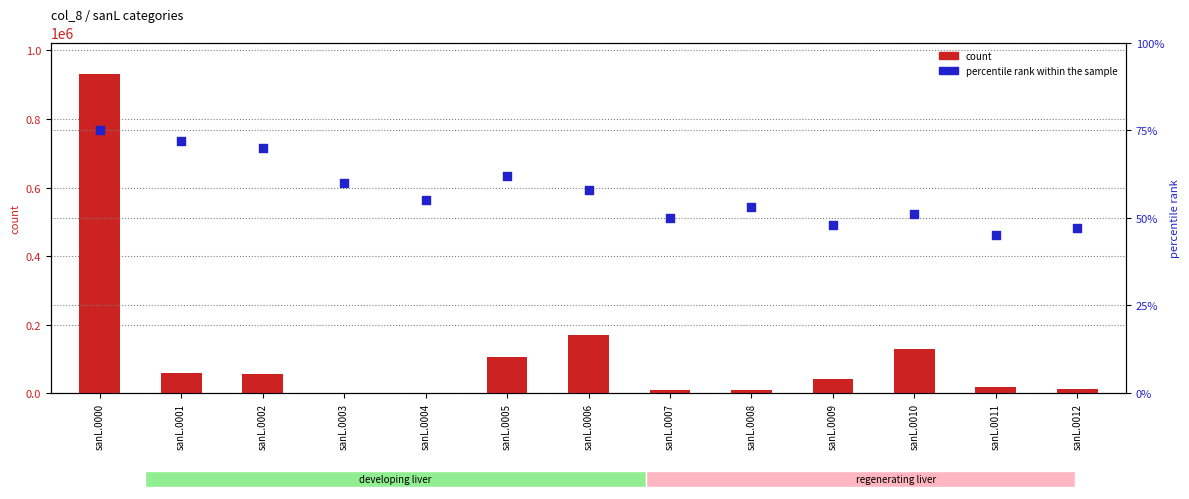

Which series has the largest total across all categories?

count